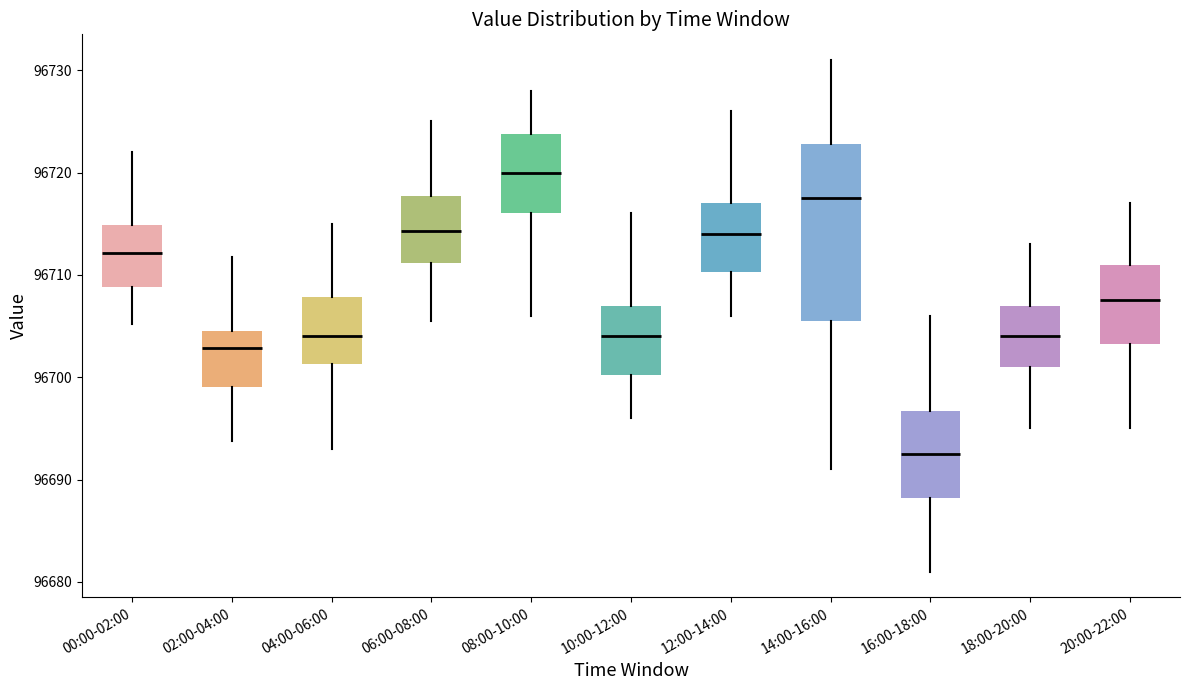

Reading left to right, read every box against the y-axis: the position of its median line, the range the box covers, and the ends of its whiskers. The values are not printed on the chart, so give them approximately, as read against the axis.

00:00-02:00: median 96712, box 96709 to 96715, whiskers 96705 to 96722
02:00-04:00: median 96703, box 96699 to 96705, whiskers 96694 to 96712
04:00-06:00: median 96704, box 96701 to 96708, whiskers 96693 to 96715
06:00-08:00: median 96714, box 96711 to 96718, whiskers 96706 to 96725
08:00-10:00: median 96720, box 96716 to 96724, whiskers 96706 to 96728
10:00-12:00: median 96704, box 96700 to 96707, whiskers 96696 to 96716
12:00-14:00: median 96714, box 96710 to 96717, whiskers 96706 to 96726
14:00-16:00: median 96718, box 96706 to 96723, whiskers 96691 to 96731
16:00-18:00: median 96693, box 96688 to 96697, whiskers 96681 to 96706
18:00-20:00: median 96704, box 96701 to 96707, whiskers 96695 to 96713
20:00-22:00: median 96708, box 96703 to 96711, whiskers 96695 to 96717